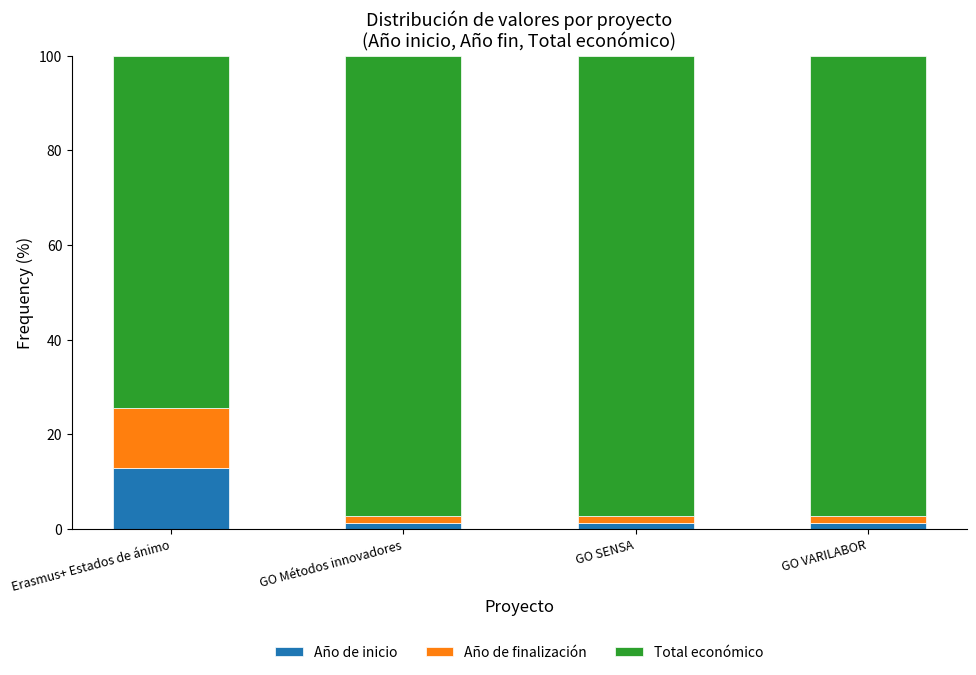

Reading left to right, transcribe the values for Año de inicio.

12.8	1.3	1.3	1.3